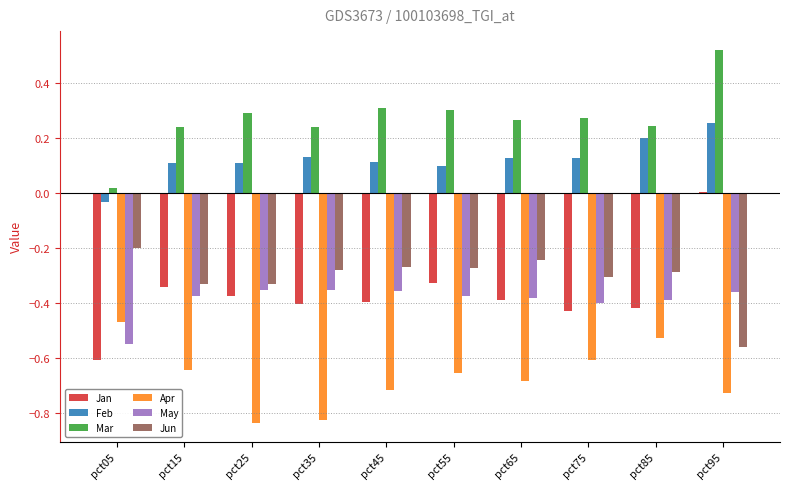

Between pct45 and pct85, which series saw the biggest shift?

Apr